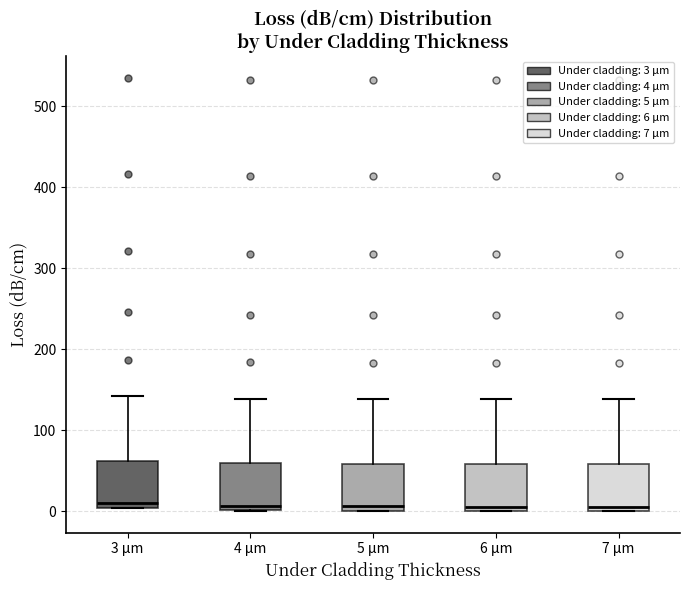

Reading left to right, read every box against the y-axis: the position of its median line, the range the box covers, and the ends of its whiskers. The values are not printed on the chart, so give them approximately, as read against the axis.

3 μm: median 10, box 0 to 60, whiskers 0 to 140
4 μm: median 10, box 0 to 60, whiskers 0 to 140
5 μm: median 10, box 0 to 60, whiskers 0 to 140
6 μm: median 10, box 0 to 60, whiskers 0 to 140
7 μm: median 10, box 0 to 60, whiskers 0 to 140